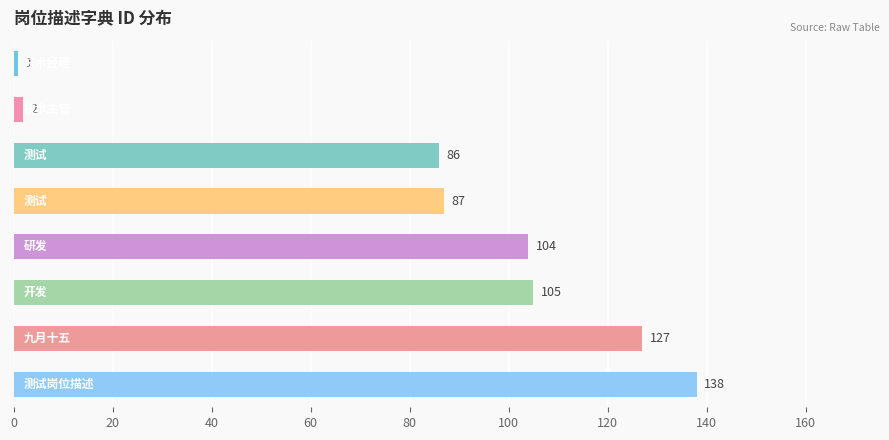

Reading top to bottom, transcribe all the data shown in this chart.

1	2	86	87	104	105	127	138